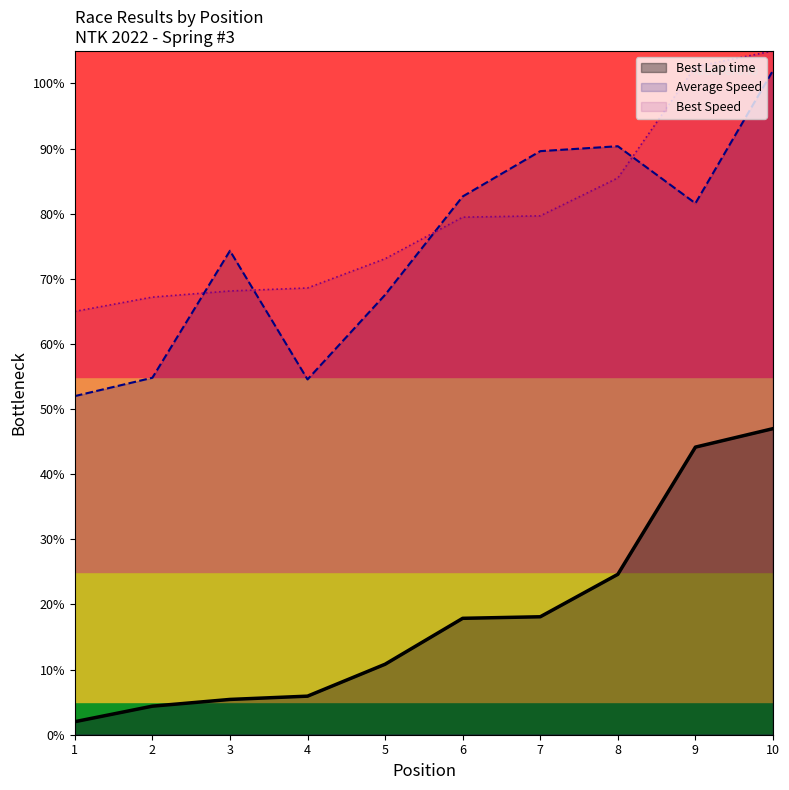

The Best Lap time series shows 0.2 at 7. True or false?

True